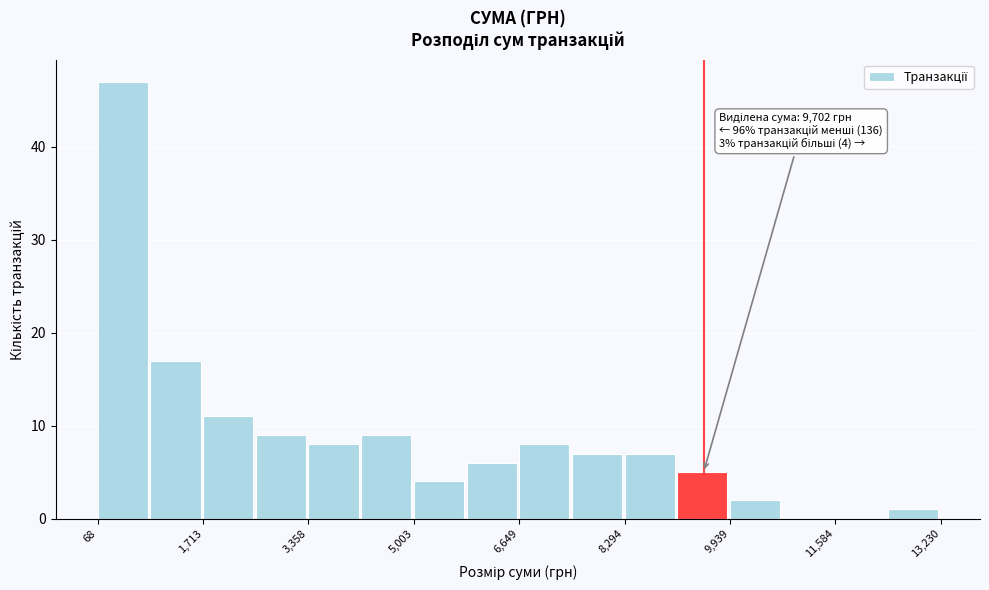

Over which range of the x-axis is the bar tallest?

0 to 800